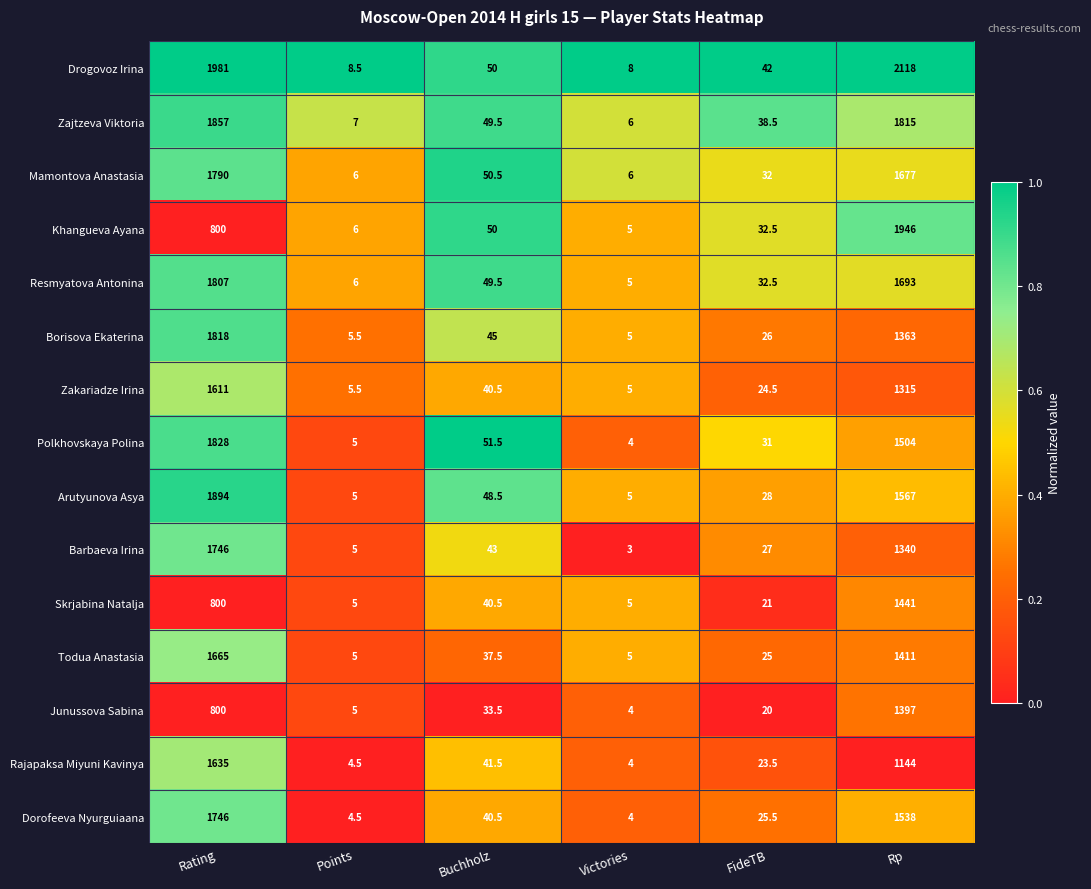

The value of Arutyunova Asya at FideTB is 28.0. True or false?

True